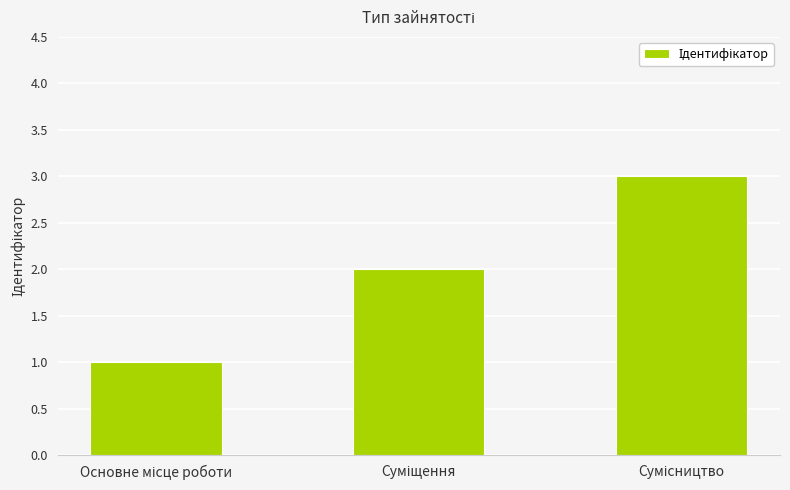

What is the maximum value shown in the chart?

3